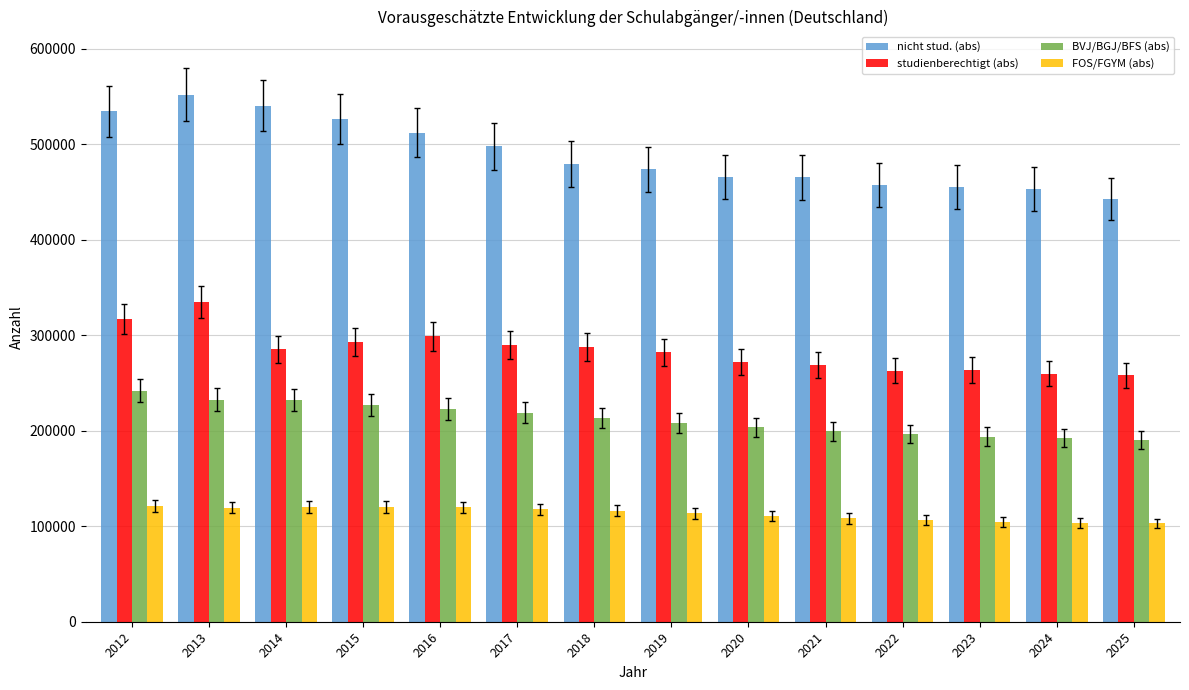

What is the difference between the highest and lowest values at 2012?

413500